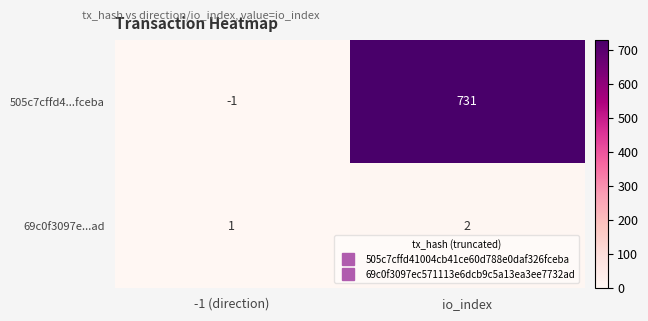

Which series has the largest range (max minus min)?

505c7cffd4...fceba